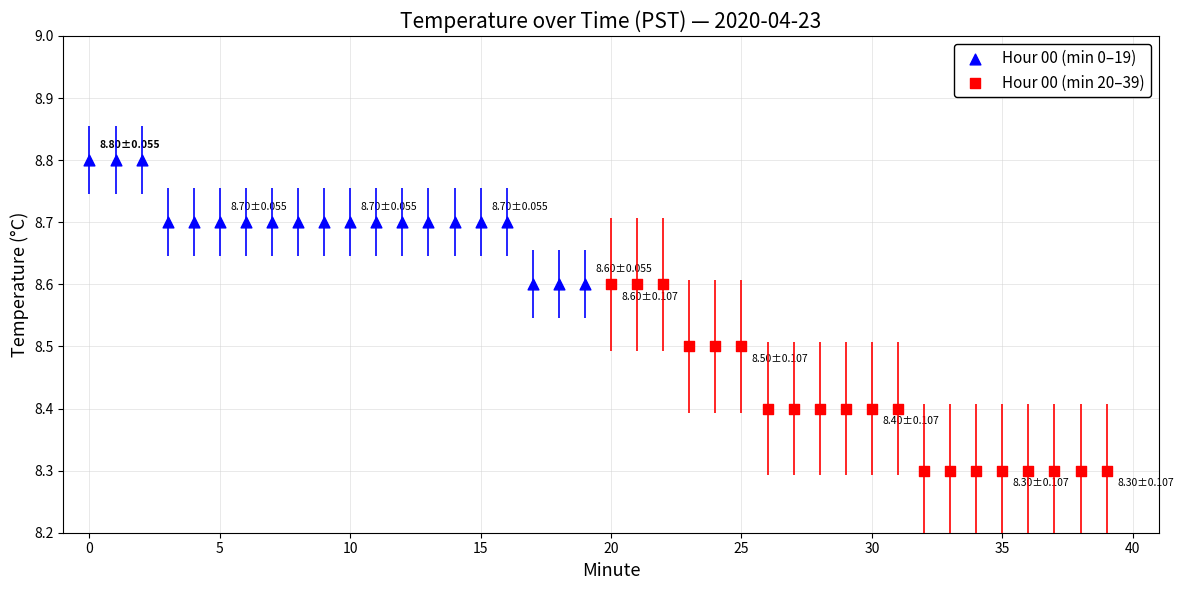

What are all the series names shown in the legend?

Hour 00 (min 0–19), Hour 00 (min 20–39)